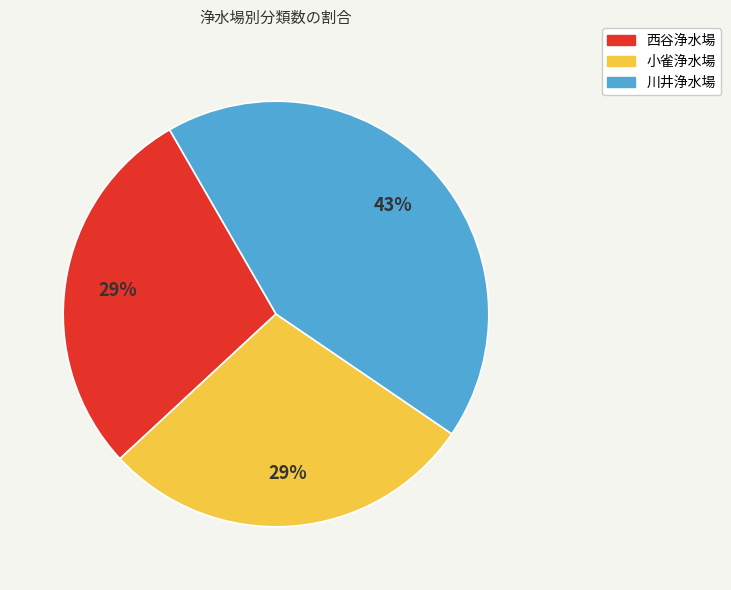

Do 小雀浄水場 and 川井浄水場 together represent more than half of the pie?

Yes